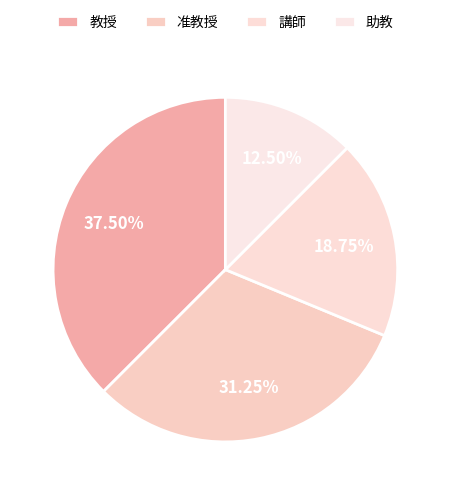

Count the number of slices in the pie.

4